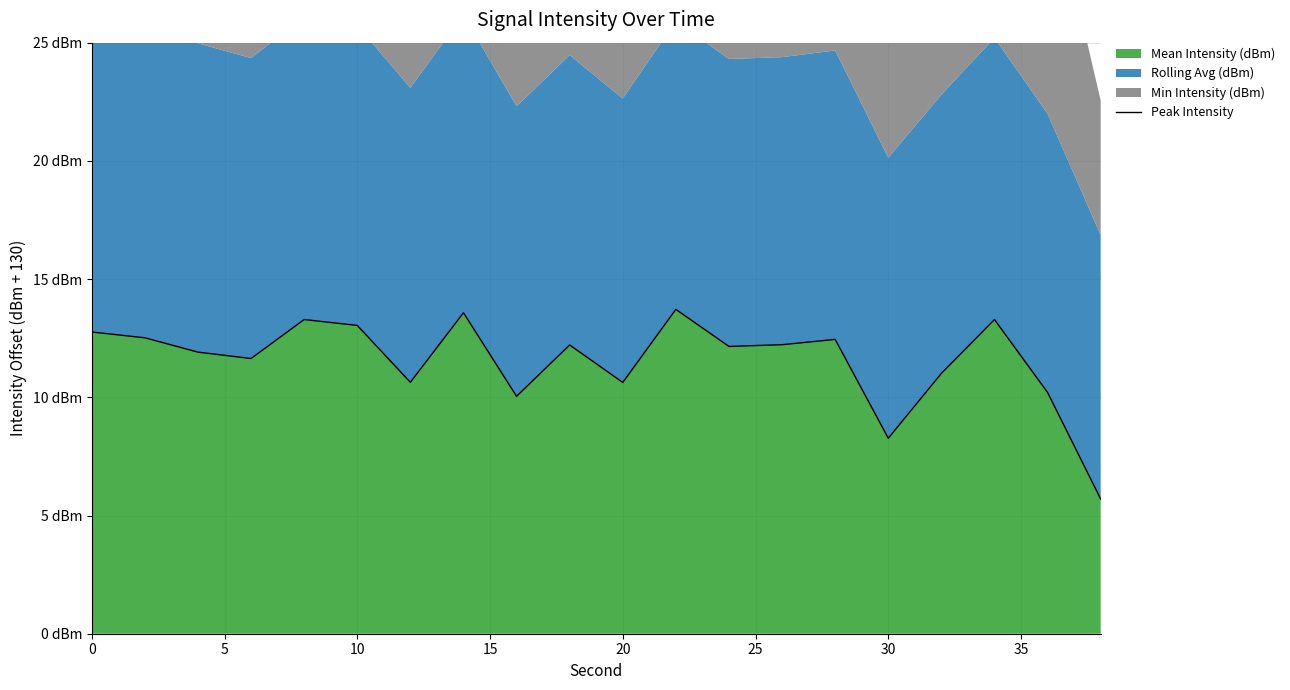

True or false: there are more than 1 points higher than both neighbors.

True